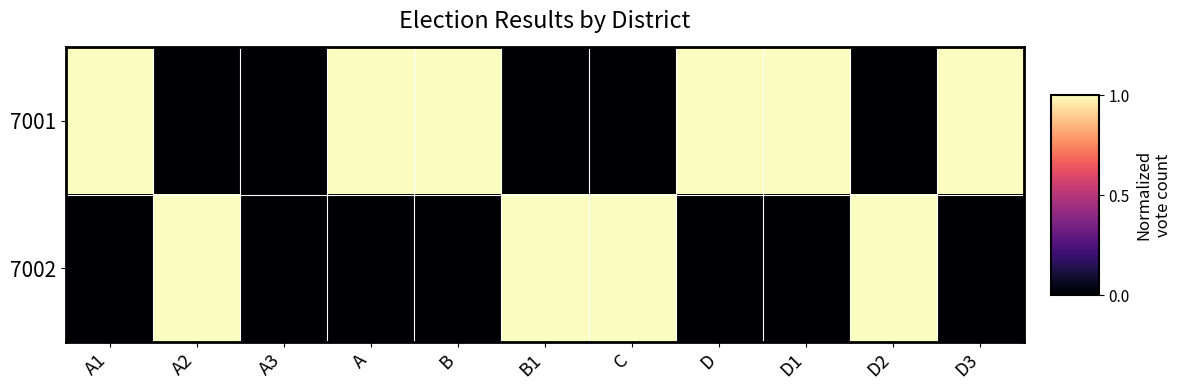

List the series in order of their peak value, lowest first.

7001, 7002